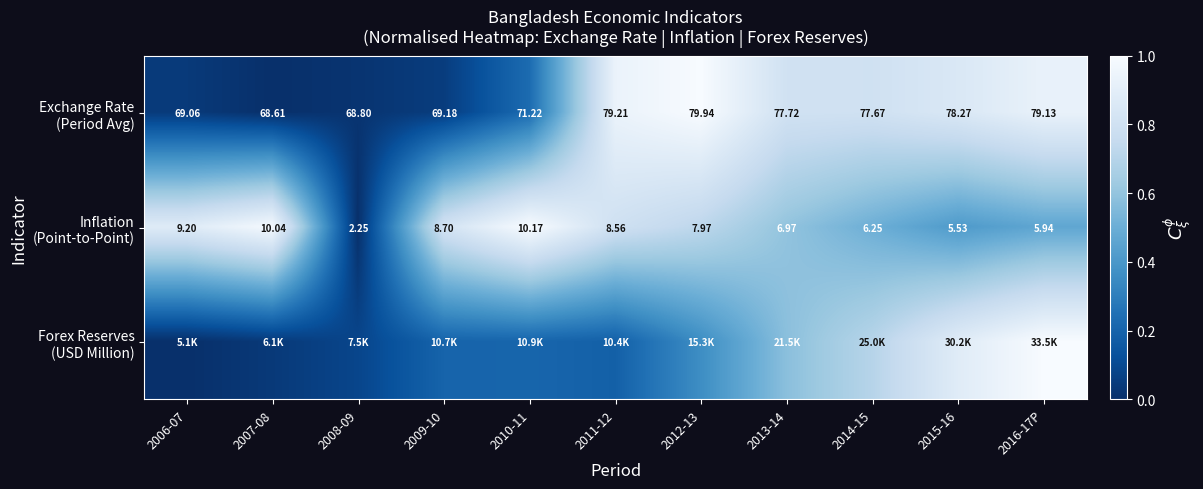

The value of Inflation (Point-to-Point) at 2011-12 is 0.8. True or false?

True